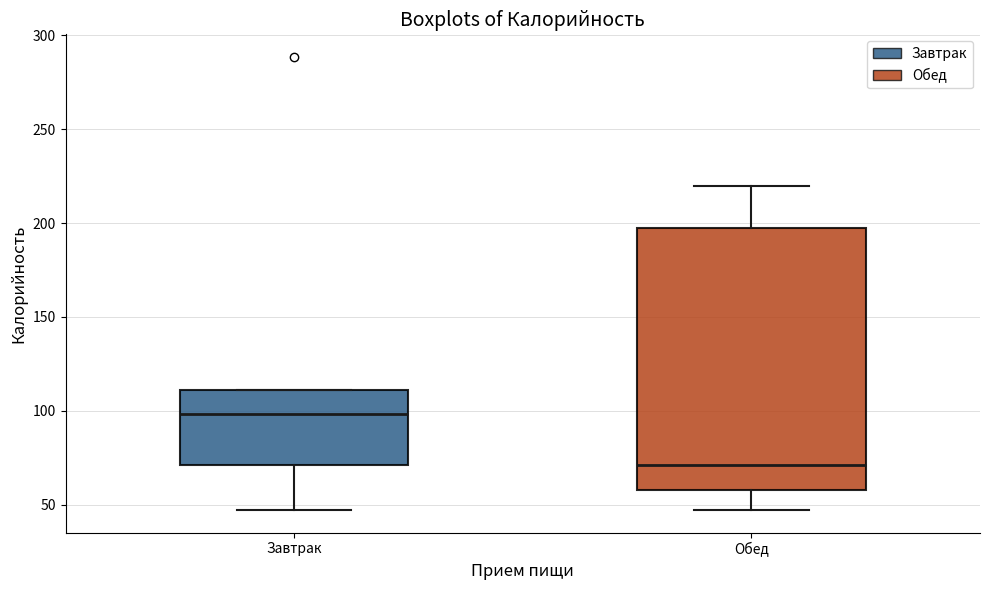

Reading left to right, transcribe this box plot: for each box, give where its median line is, the range the box spans, and where its two whiskers end, as read against the y-axis. The values are not printed on the chart, so give them approximately, as read against the axis.

Завтрак: median 100, box 70 to 110, whiskers 45 to 110
Обед: median 70, box 60 to 195, whiskers 45 to 220